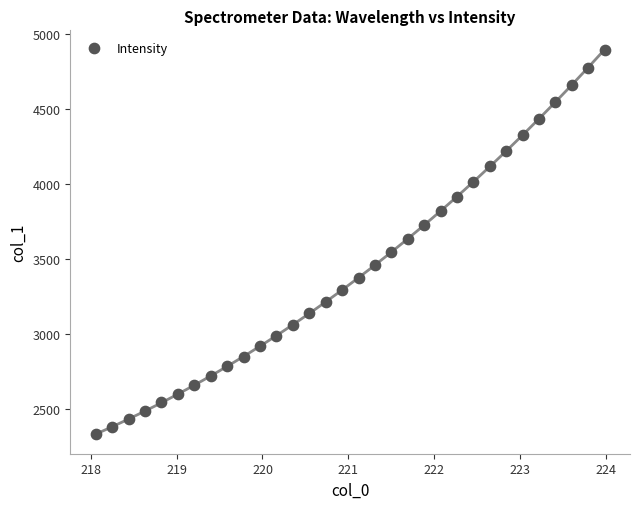

What is the range of Y values (max minus min)?

2570.5